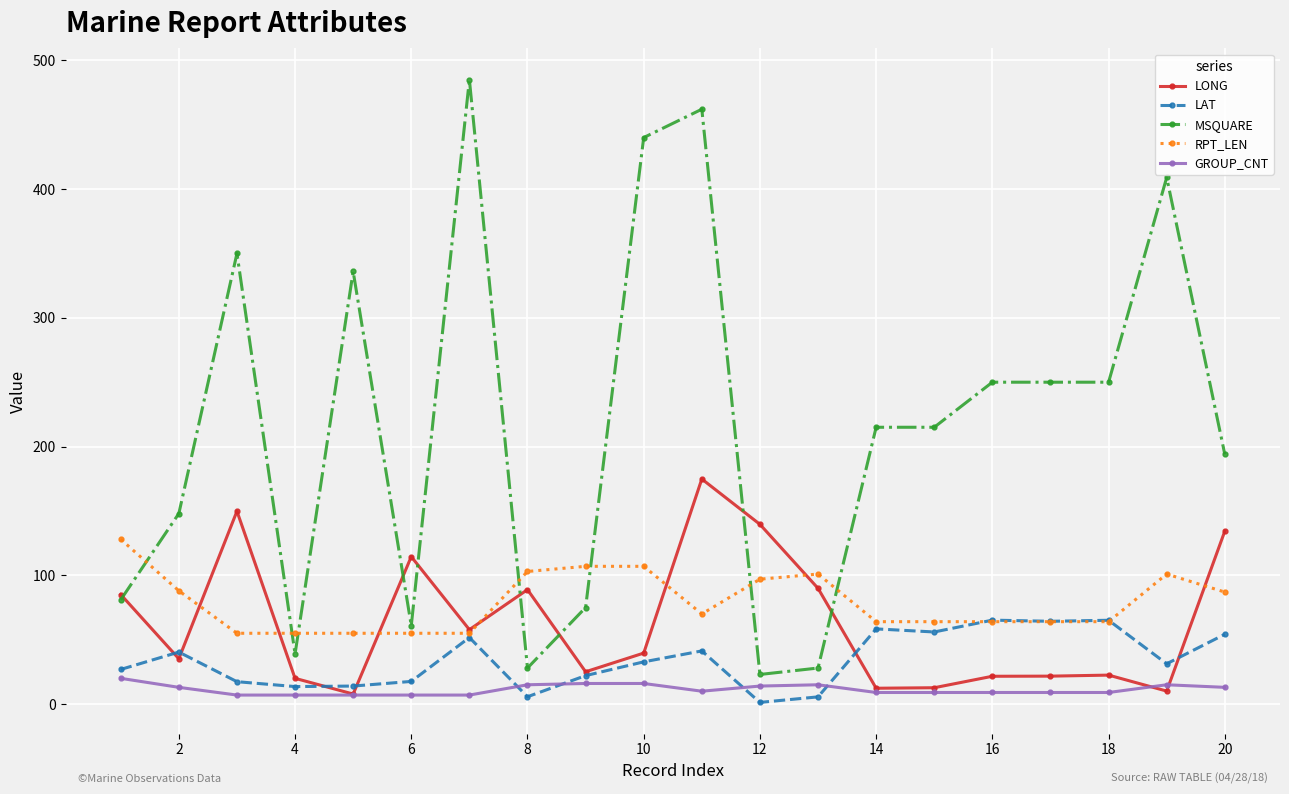

What is the greatest value displayed?

485.0